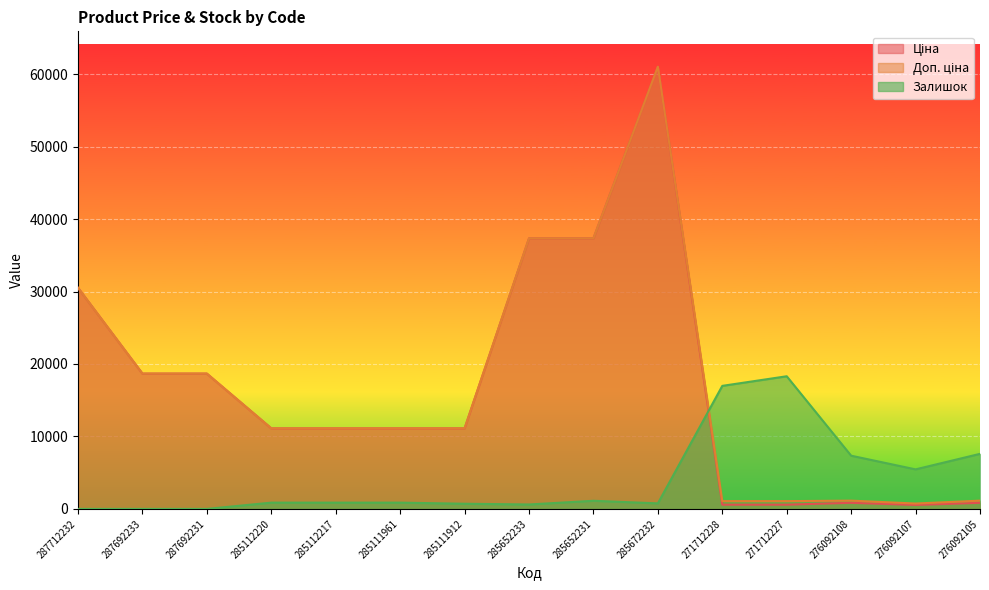

Is the value of Доп. ціна at 271712228 greater than the value of Ціна at 287692233?

No